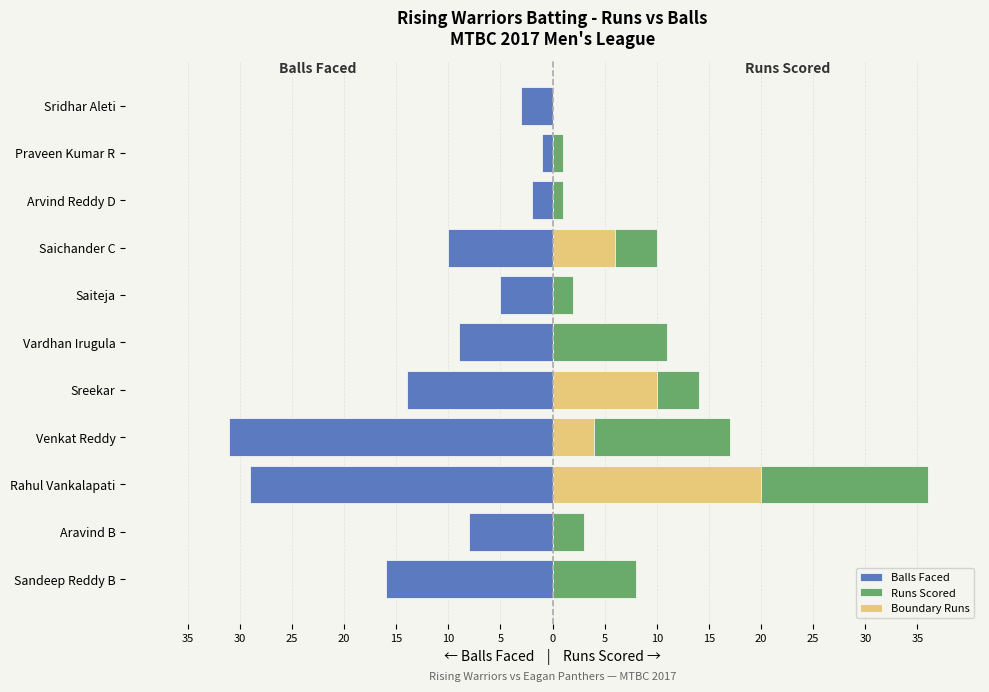

Is it true that Runs Scored equals 2 at Saiteja?

True